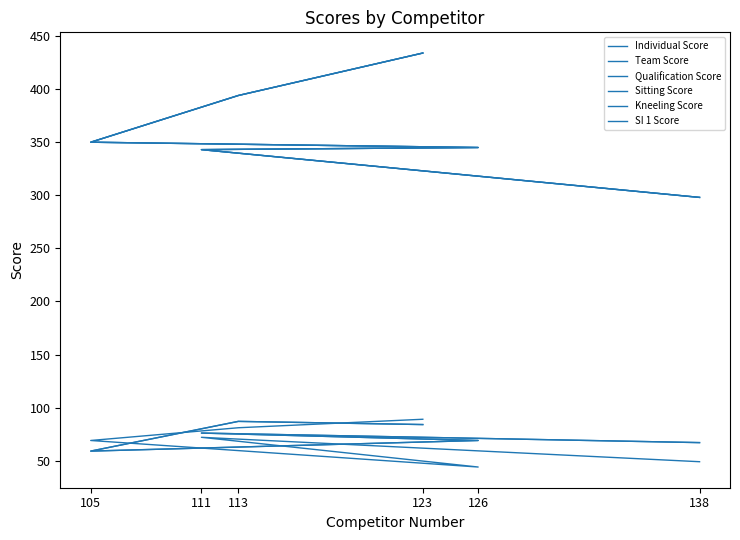

Which category has the lowest value in the Qualification Score series?

138